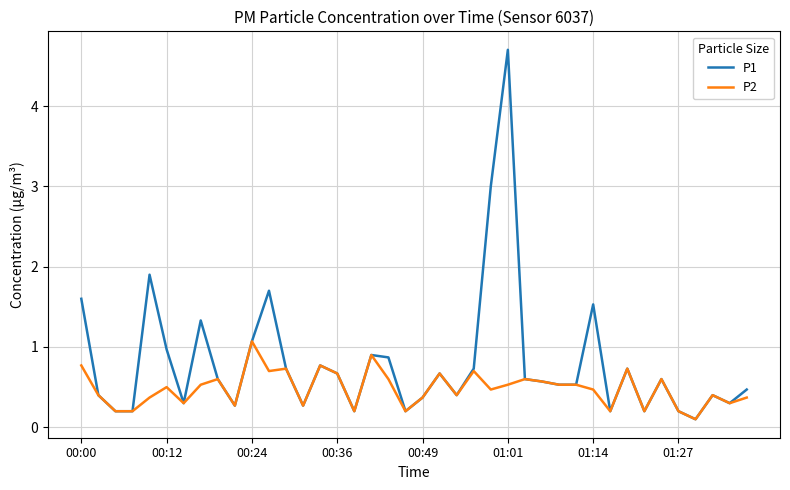

Which series has the largest range (max minus min)?

P1